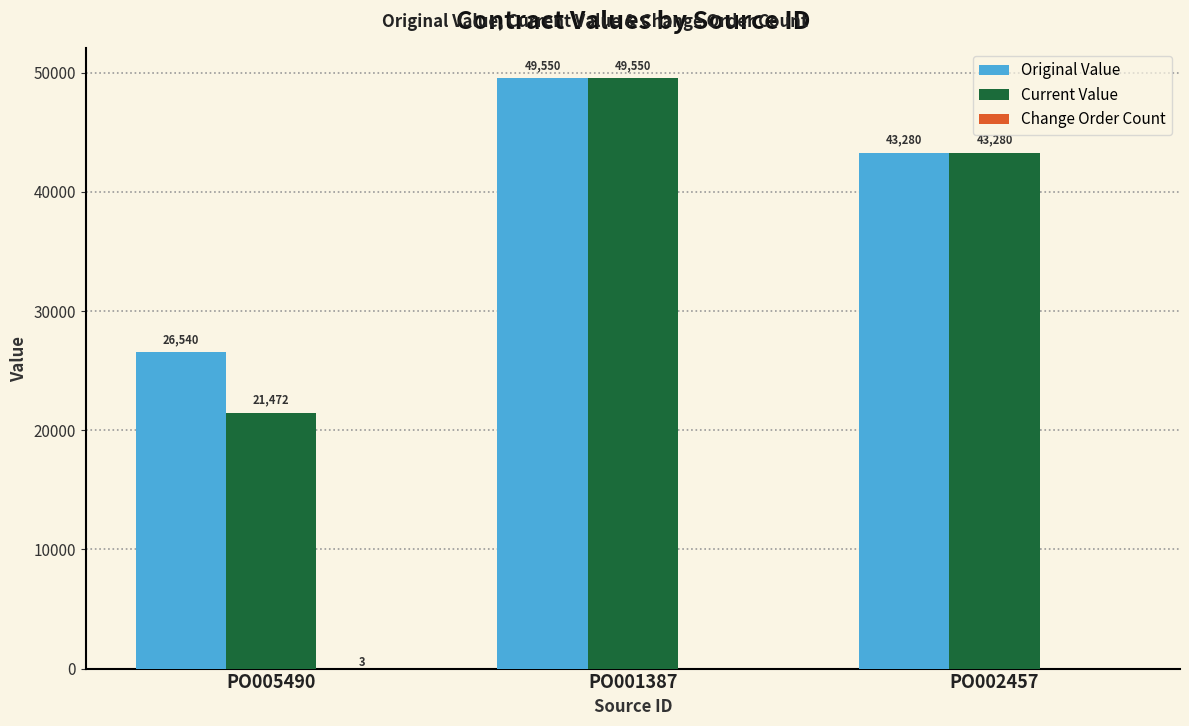

Which series changed the most between PO005490 and PO002457?

Current Value